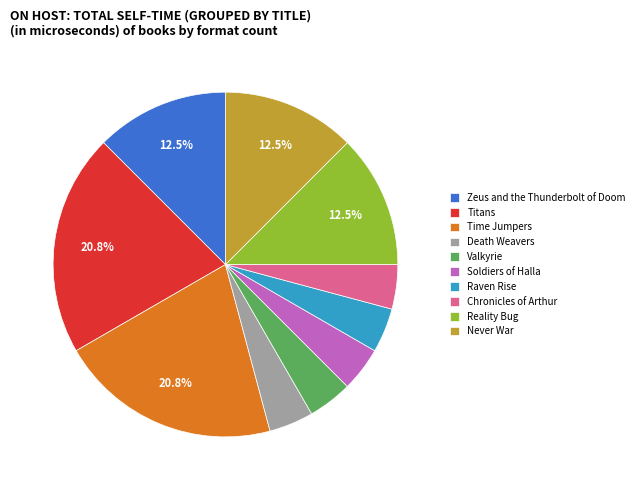

How many segments does this pie chart have?

10